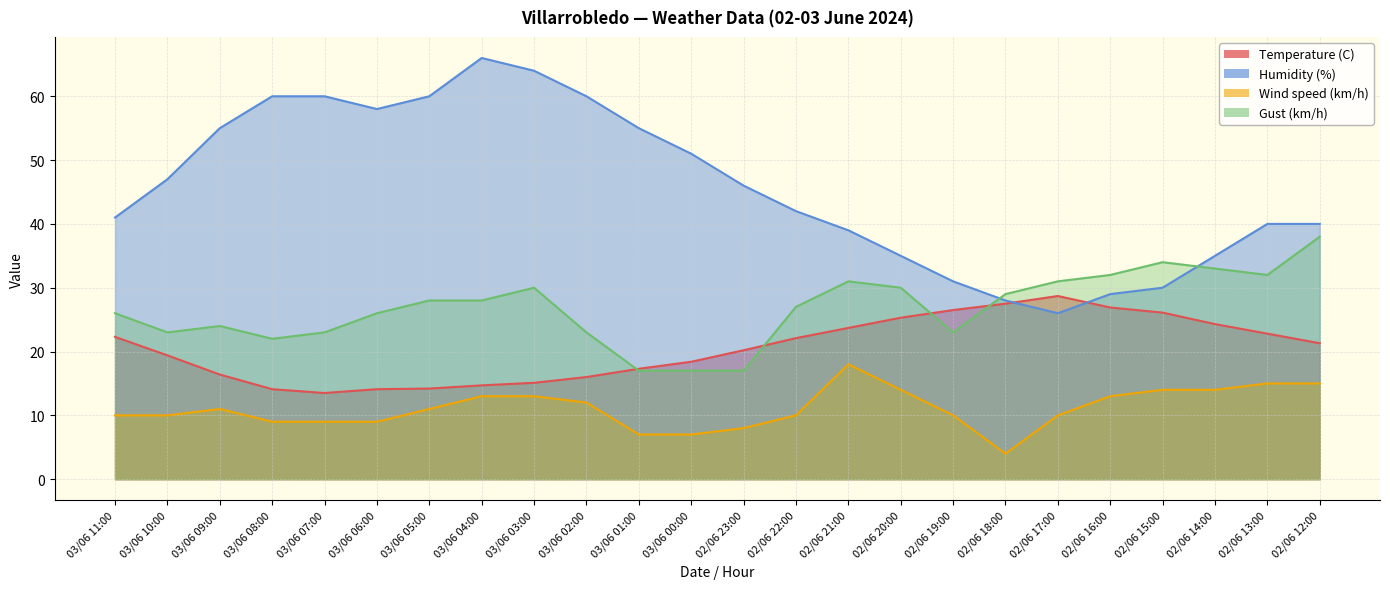

Reading left to right, what are all the values shown in this chart?

Temperature (C): 22.3	19.4	16.4	14.1	13.5	14.1	14.2	14.7	15.1	16.0	17.3	18.4	20.2	22.1	23.7	25.3	26.5	27.5	28.7	26.9	26.1	24.3	22.8	21.3
Humidity (%): 41.0	47.0	55.0	60.0	60.0	58.0	60.0	66.0	64.0	60.0	55.0	51.0	46.0	42.0	39.0	35.0	31.0	28.0	26.0	29.0	30.0	35.0	40.0	40.0
Wind speed (km/h): 10.0	10.0	11.0	9.0	9.0	9.0	11.0	13.0	13.0	12.0	7.0	7.0	8.0	10.0	18.0	14.0	10.0	4.0	10.0	13.0	14.0	14.0	15.0	15.0
Gust (km/h): 26.0	23.0	24.0	22.0	23.0	26.0	28.0	28.0	30.0	23.0	17.0	17.0	17.0	27.0	31.0	30.0	23.0	29.0	31.0	32.0	34.0	33.0	32.0	38.0